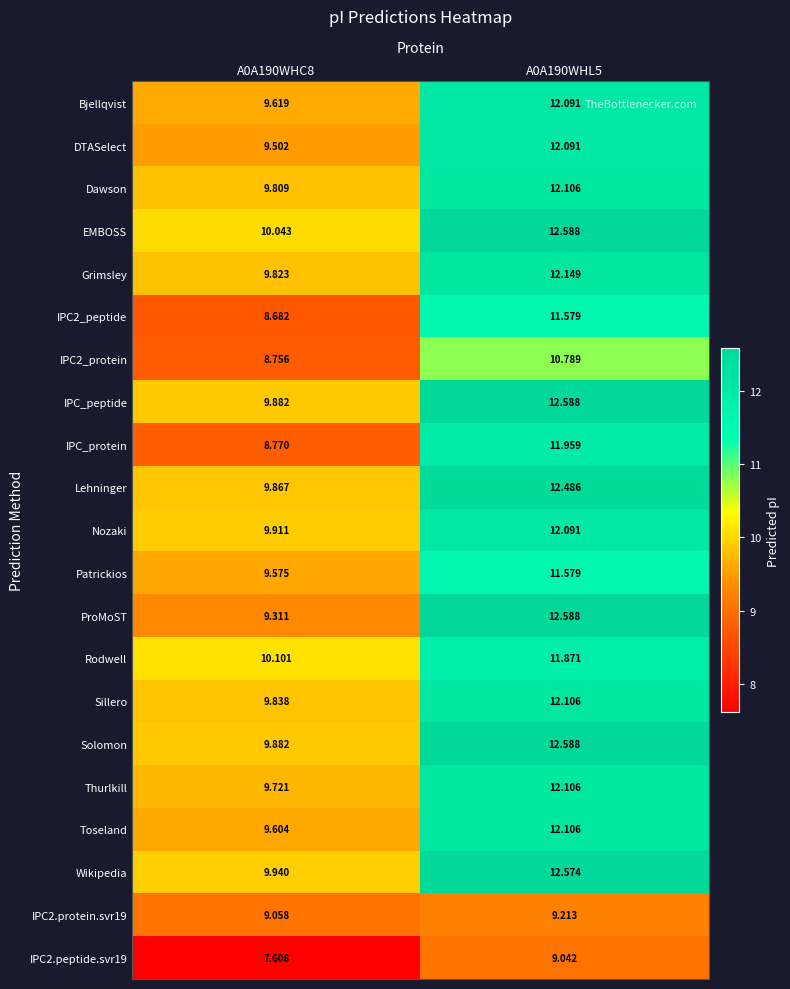

Which series has the widest spread of values?

ProMoST